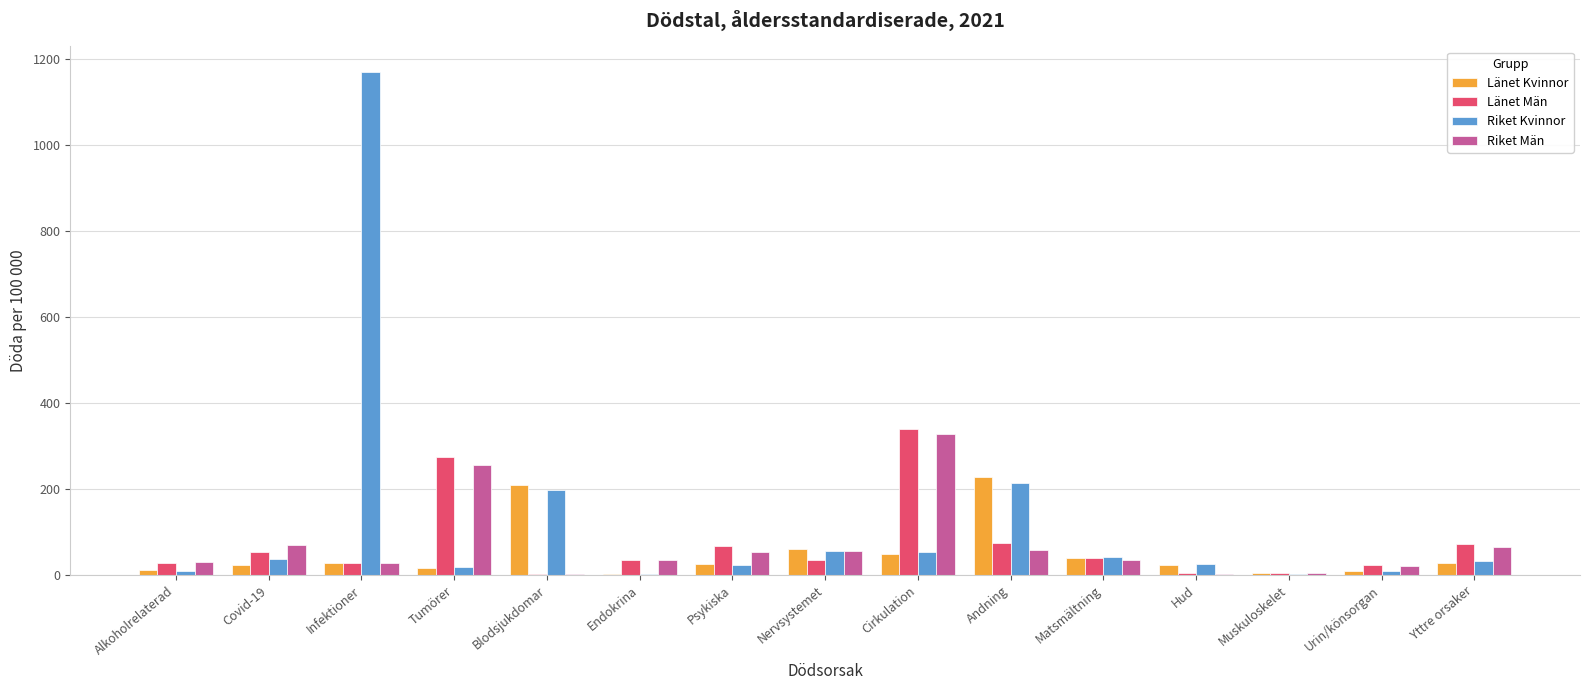

Which series changed the most between Alkoholrelaterad and Blodsjukdomar?

Länet Kvinnor